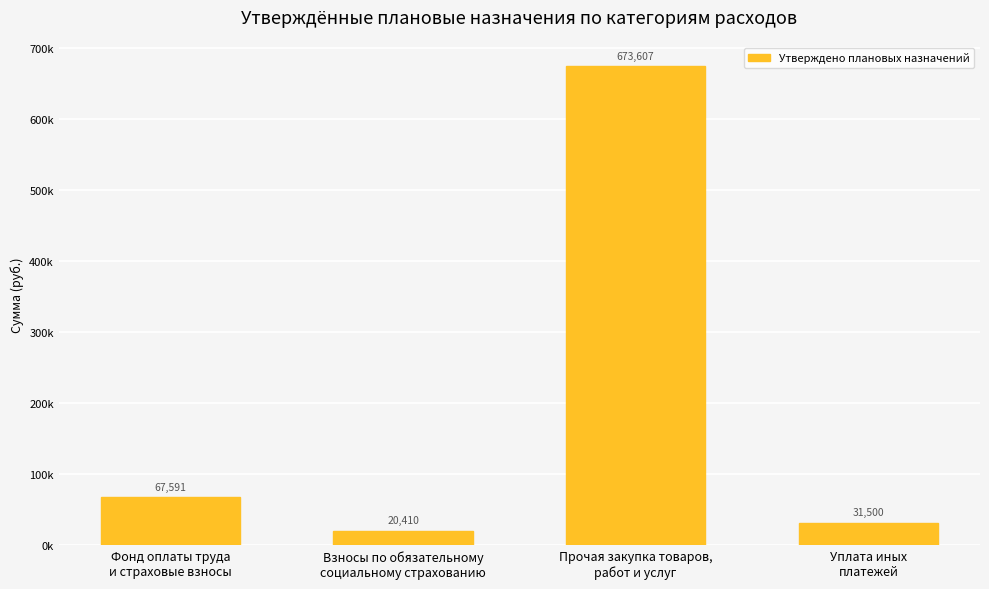

Does the chart contain stacked bars?

No